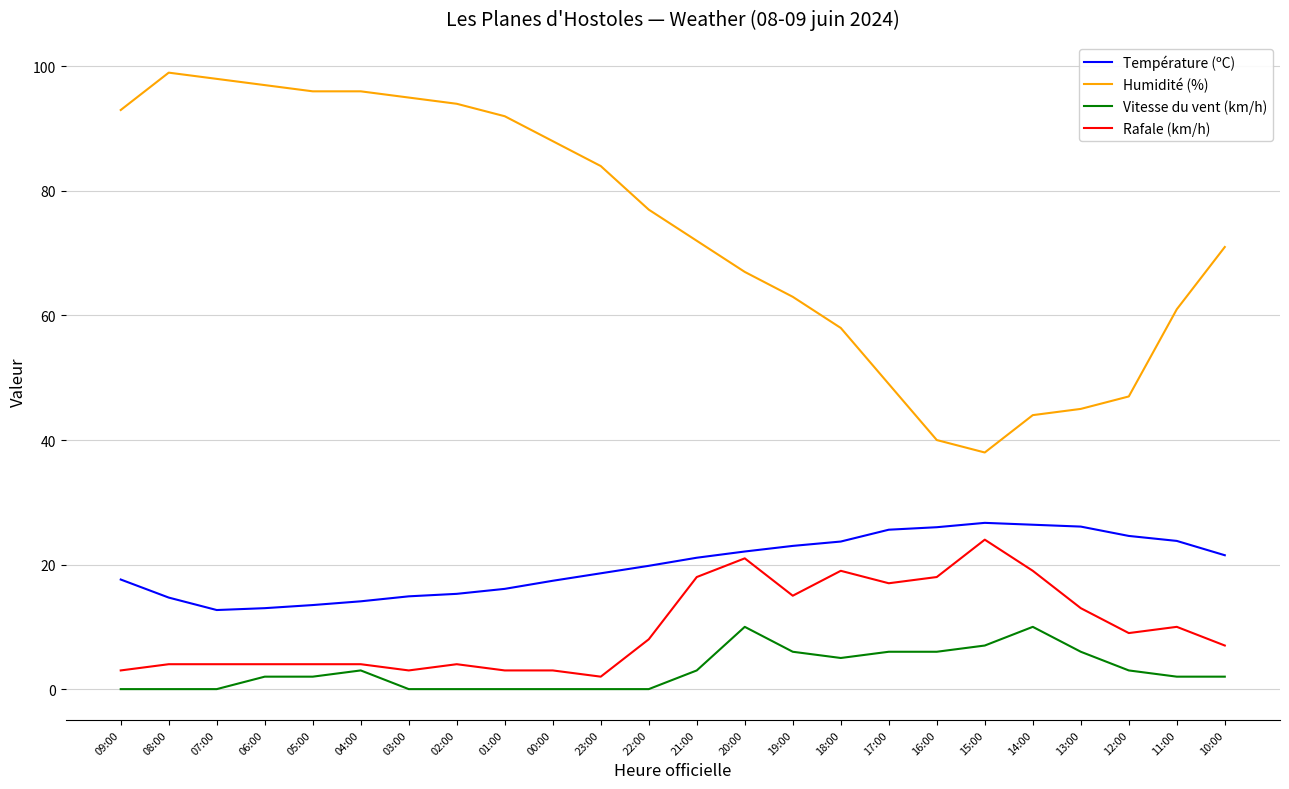

What is the sum of all Rafale (km/h) values?

236.0